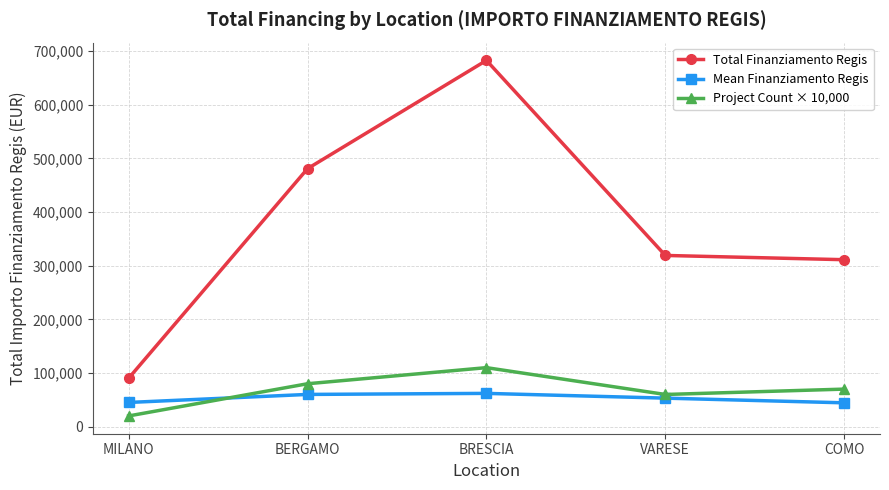

What position from the left is COMO?

5